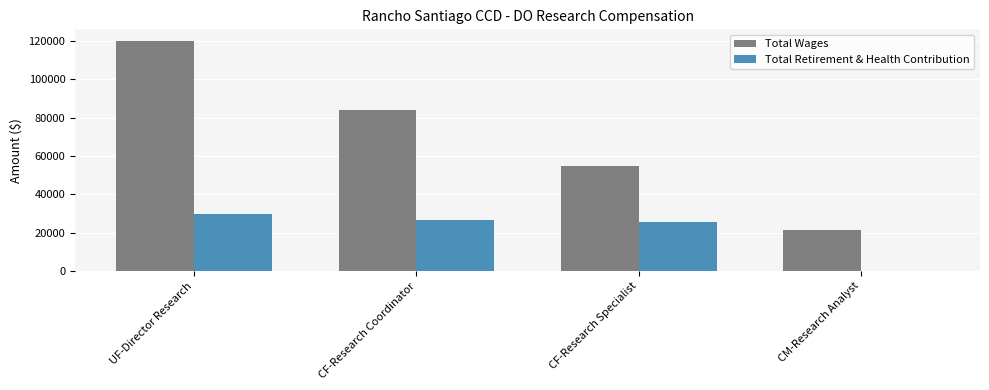

What is the highest value of the Total Retirement & Health Contribution series?

29818